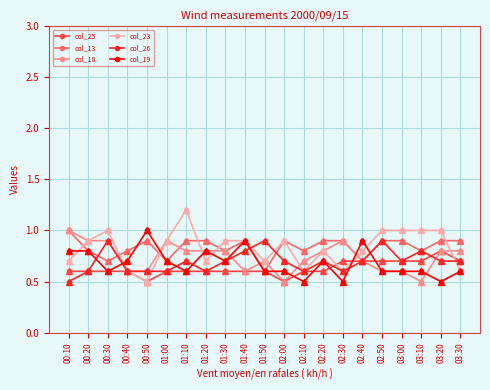

Which series ends up on top after the final intersection of col_23 and col_25?

col_25